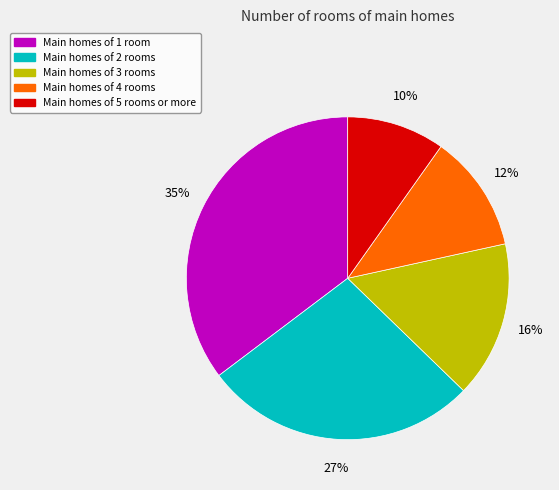

Is there a majority slice in this chart?

No